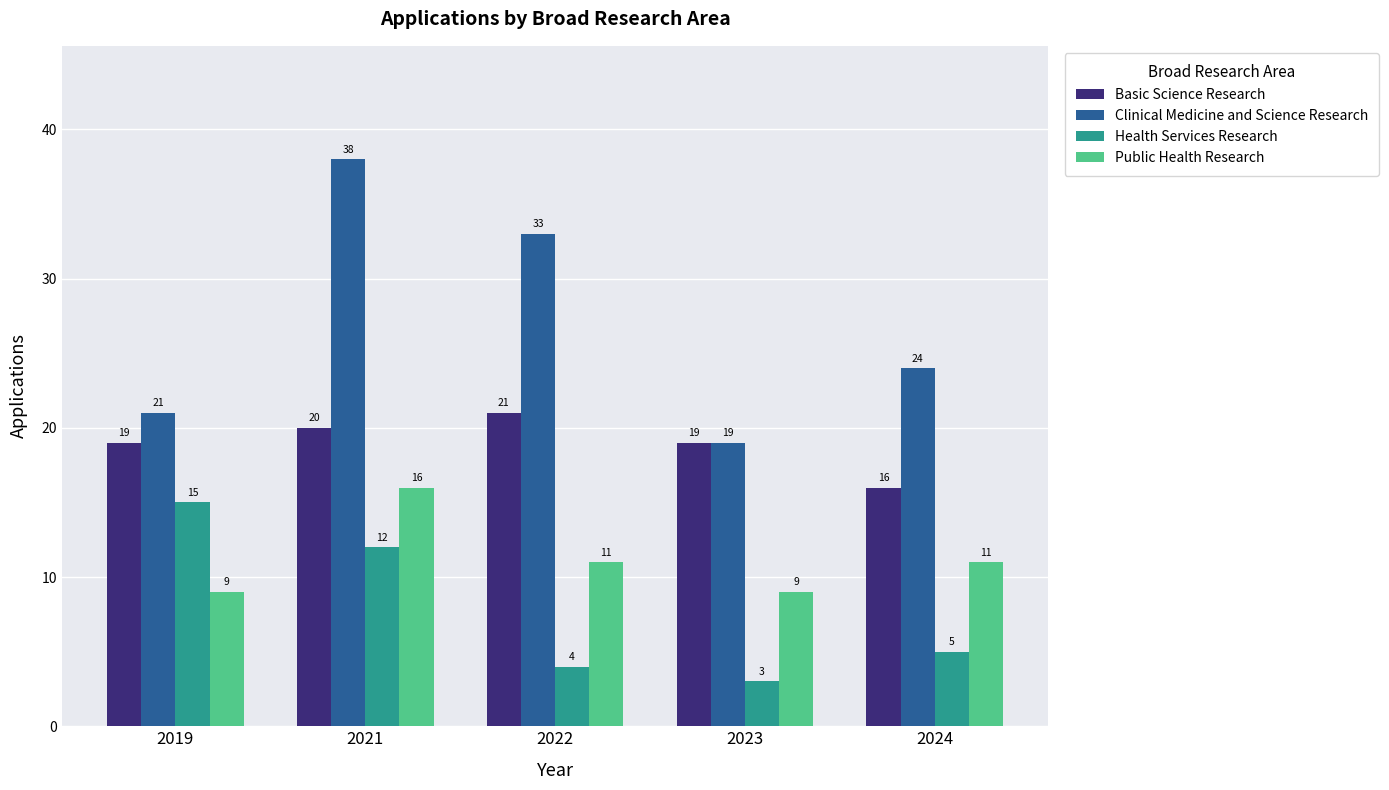

What is the difference between the highest and lowest values at 2021?

26